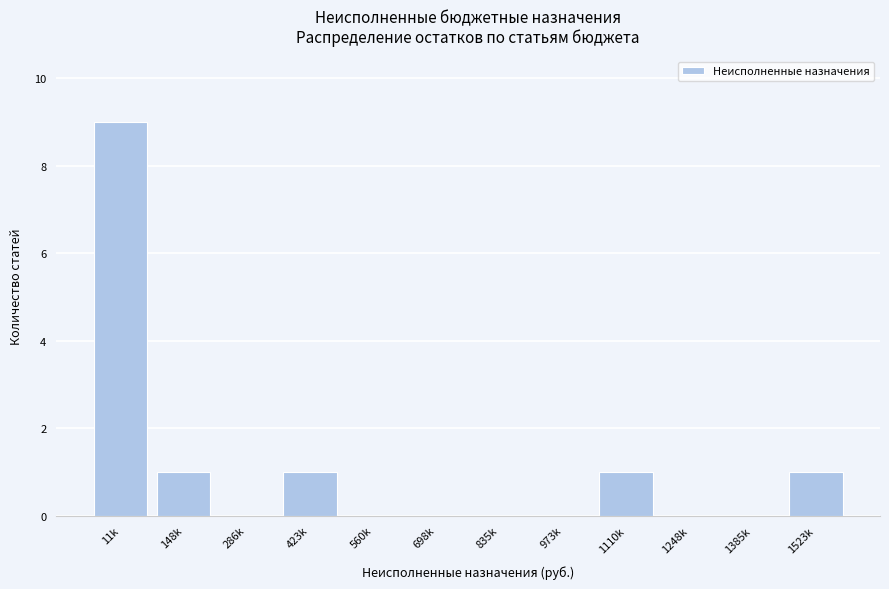

Reading left to right, extract all data points from this chart.

11k=9	148k=1	286k=0	423k=1	560k=0	698k=0	835k=0	973k=0	1110k=1	1248k=0	1385k=0	1523k=1